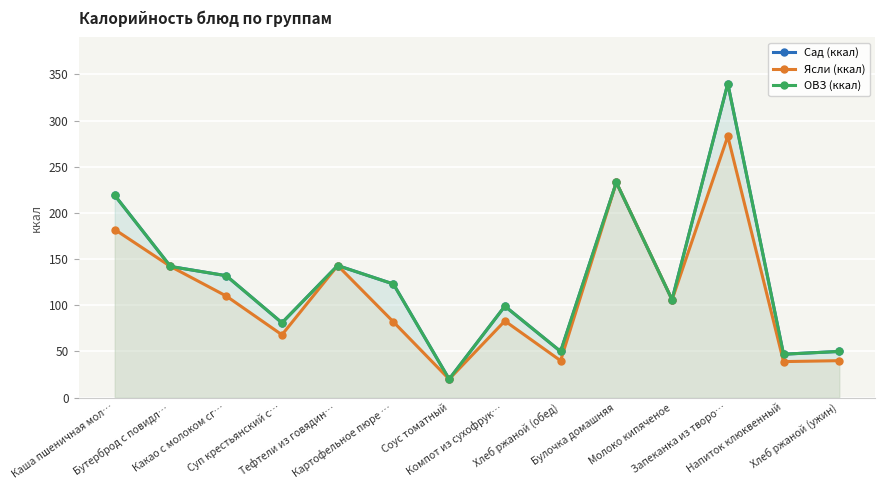

What is the sum of all ОВЗ (ккал) values?

1785